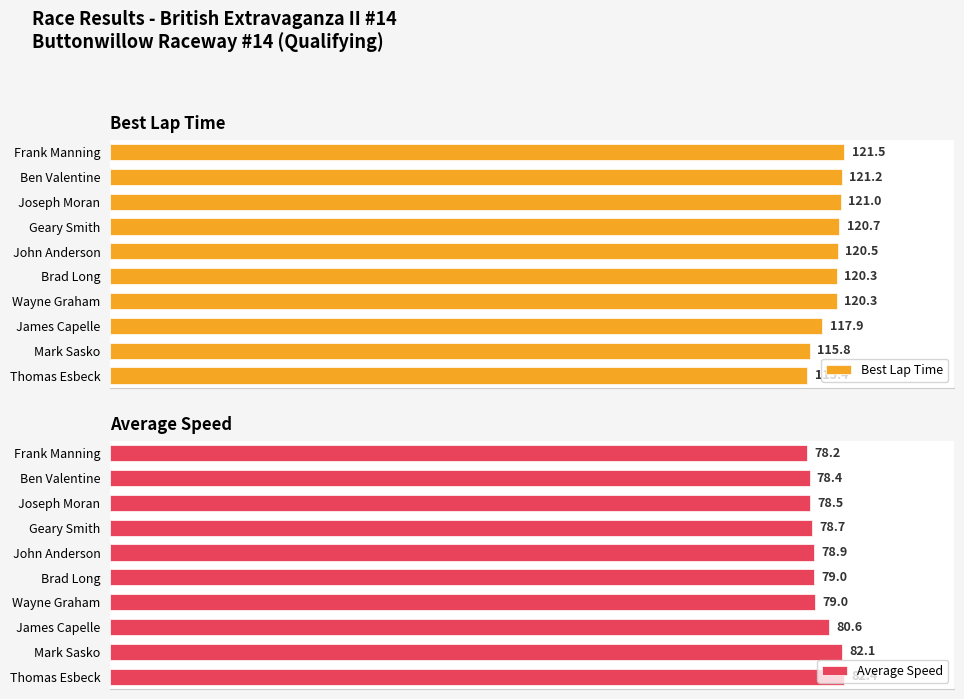

Which category has the highest value in the Best Lap Time series?

Frank Manning